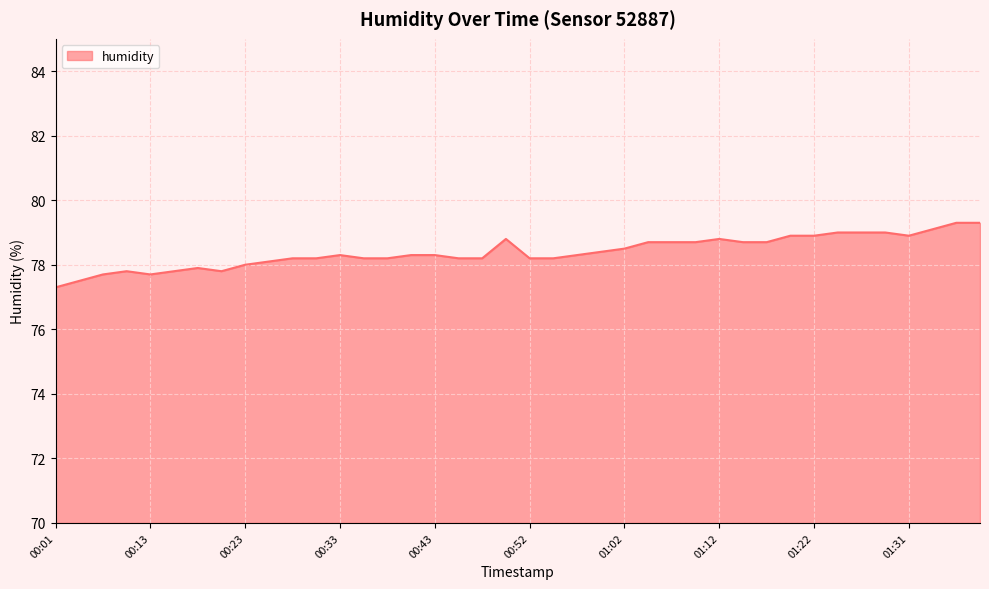

What is the smallest value displayed?

77.3